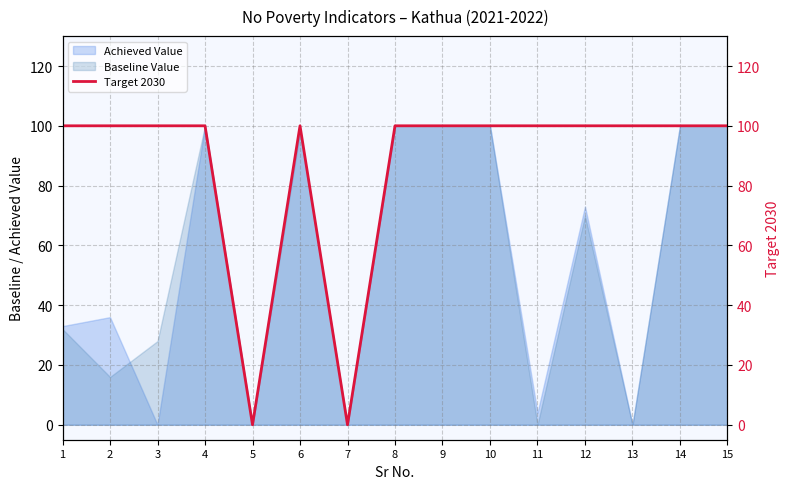

How many lines are shown in the chart?

1